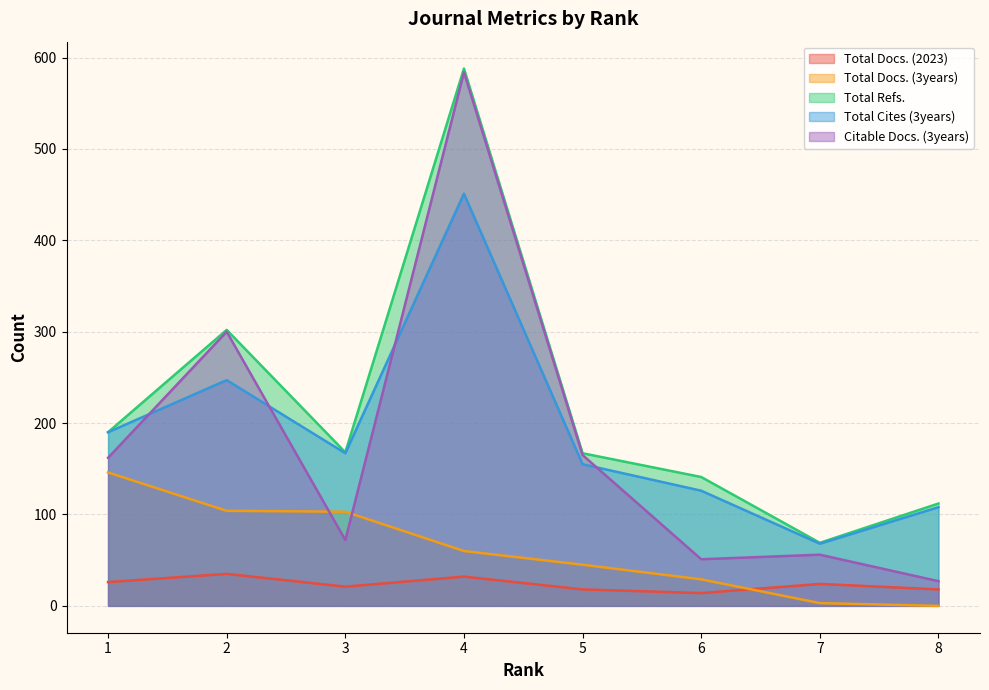

What is the spread (max minus min) of values at 3?

147